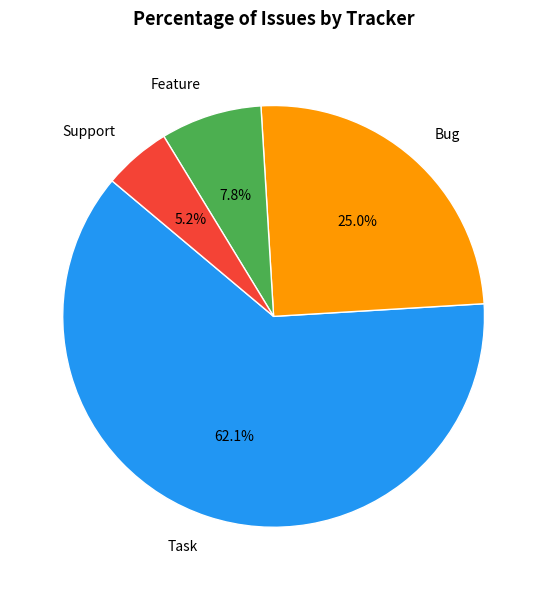

How many slices are in this pie chart?

4